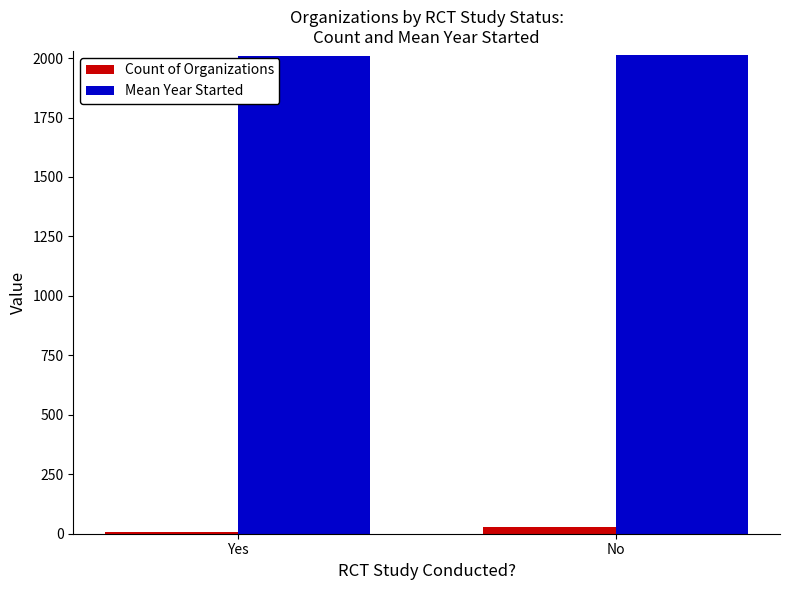

Is the value of Count of Organizations at No greater than the value of Mean Year Started at No?

No